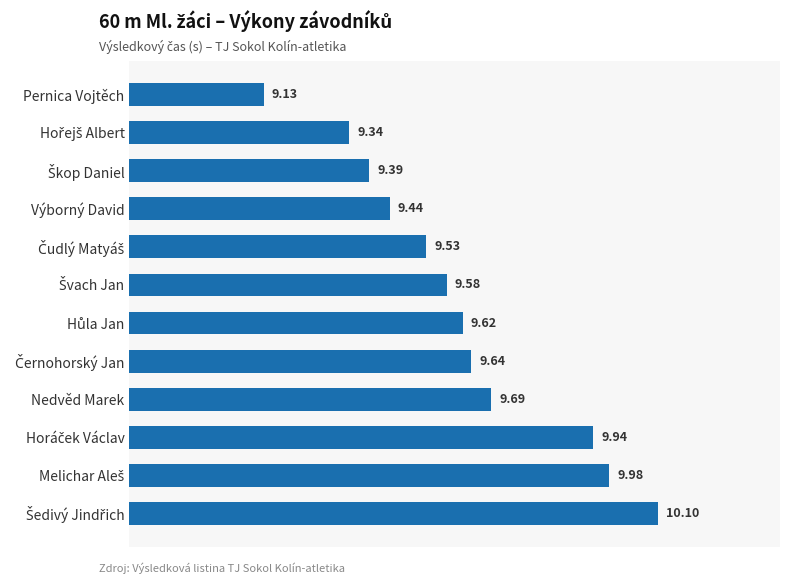

What is the smallest value displayed?

9.1